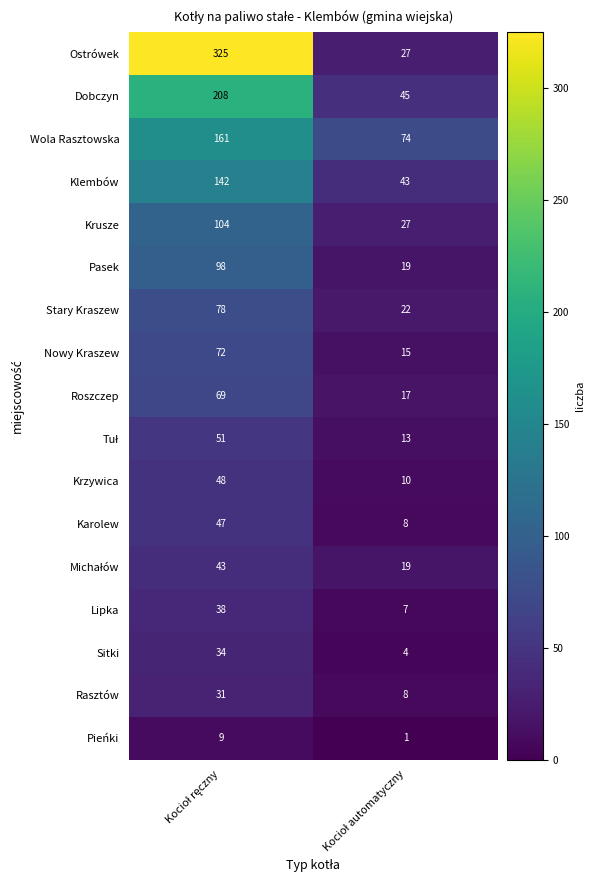

Which series has the largest total across all categories?

Ostrówek